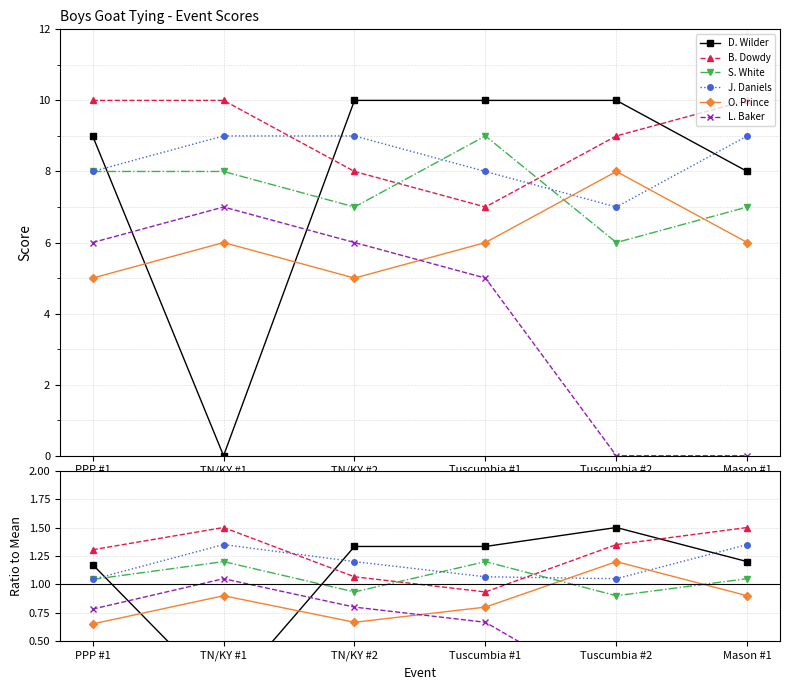

Is the value of B. Dowdy at Tuscumbia #1 greater than the value of O. Prince at PPP #1?

Yes